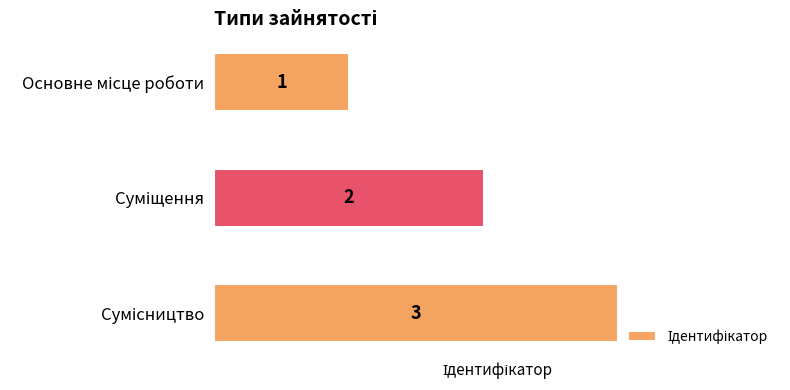

What is the value of the 3rd bar from the top?

3